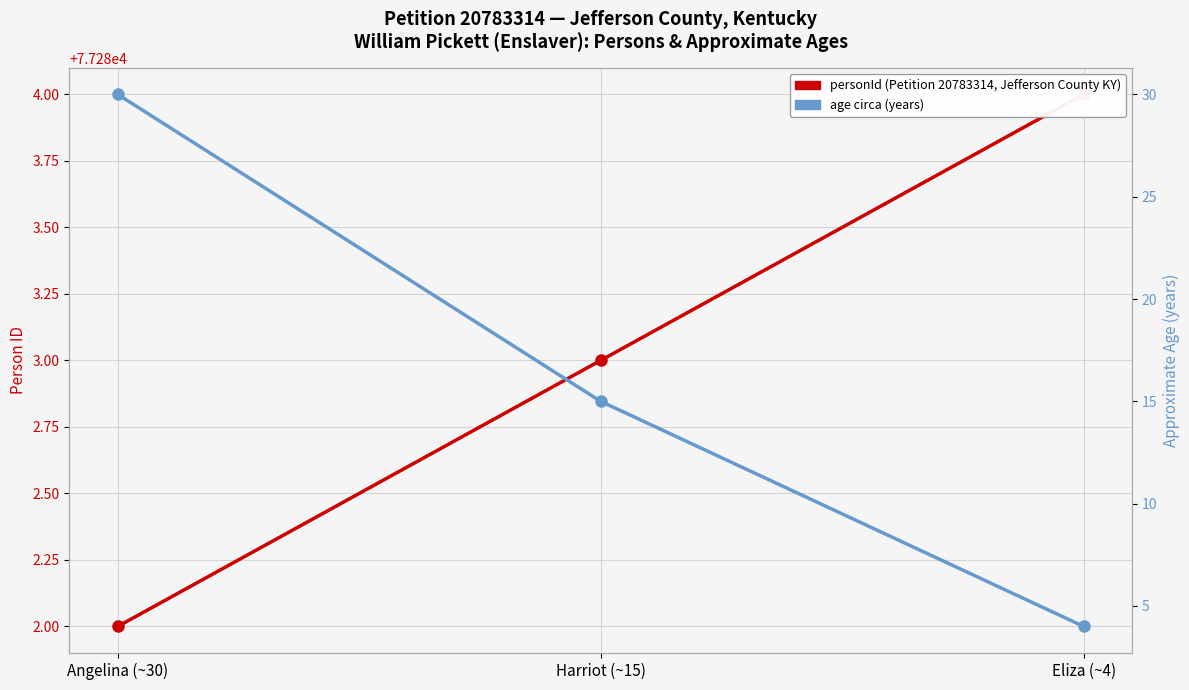

How many age circa (years) values are between 4 and 30?

3